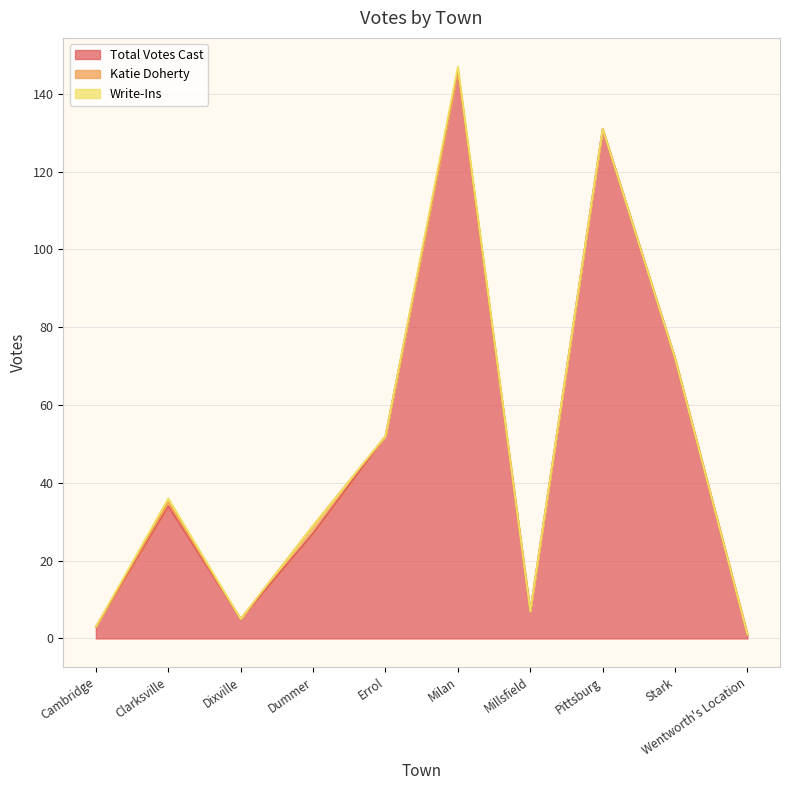

True or false: Write-Ins and Katie Doherty intersect in this chart.

False